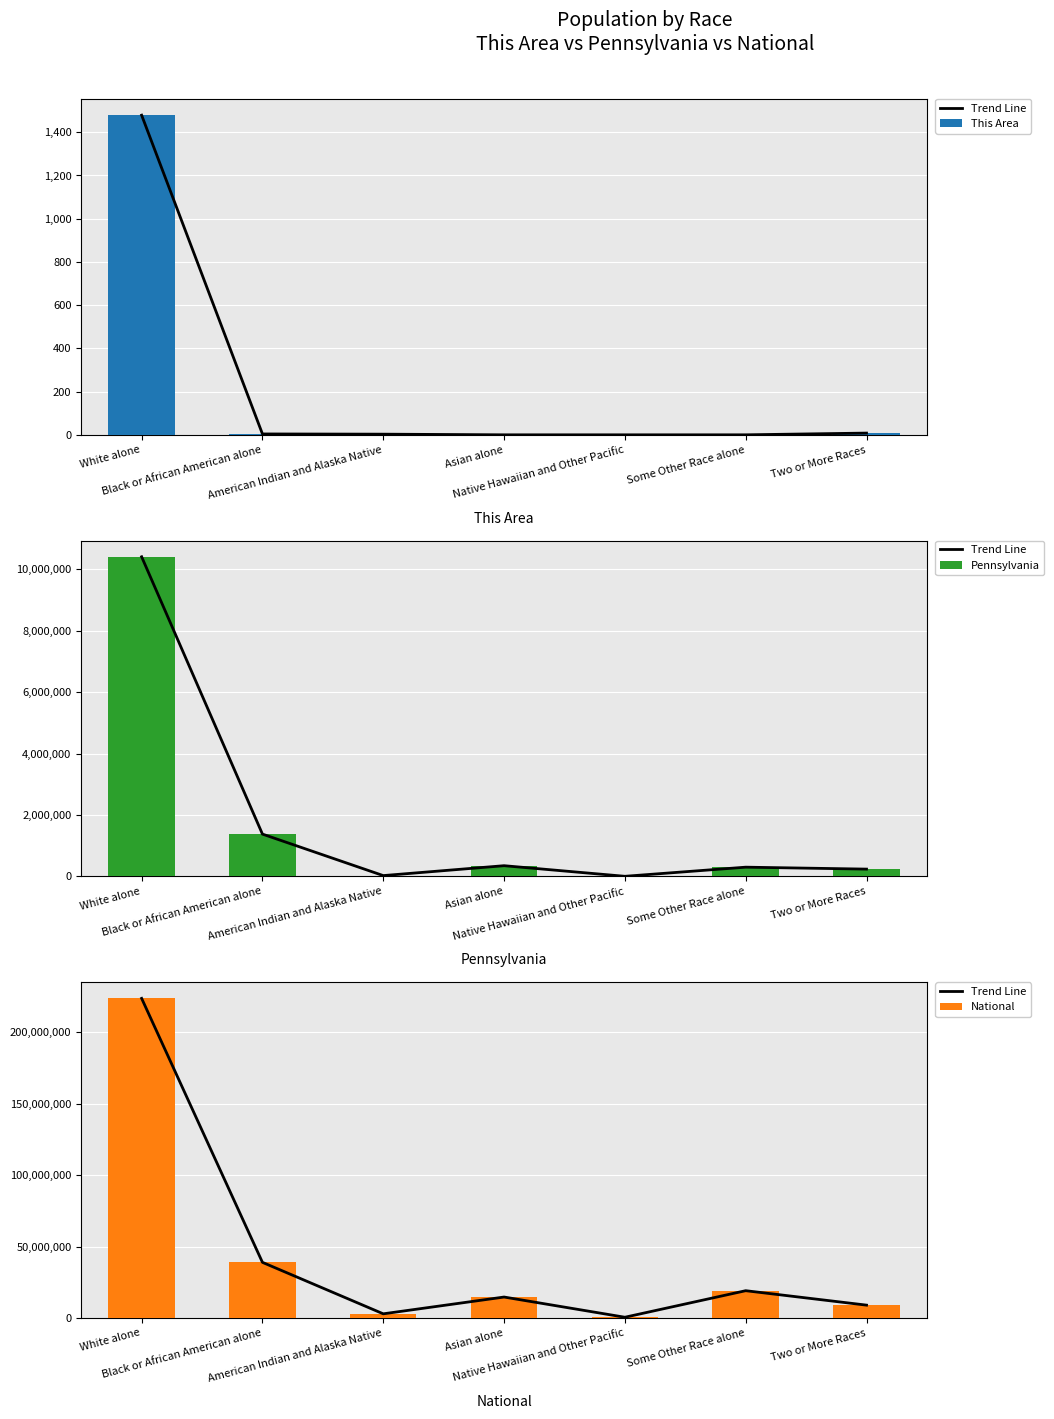

Is the value of This Area at Two or More Races greater than the value of Trend Line at American Indian and Alaska Native?

No